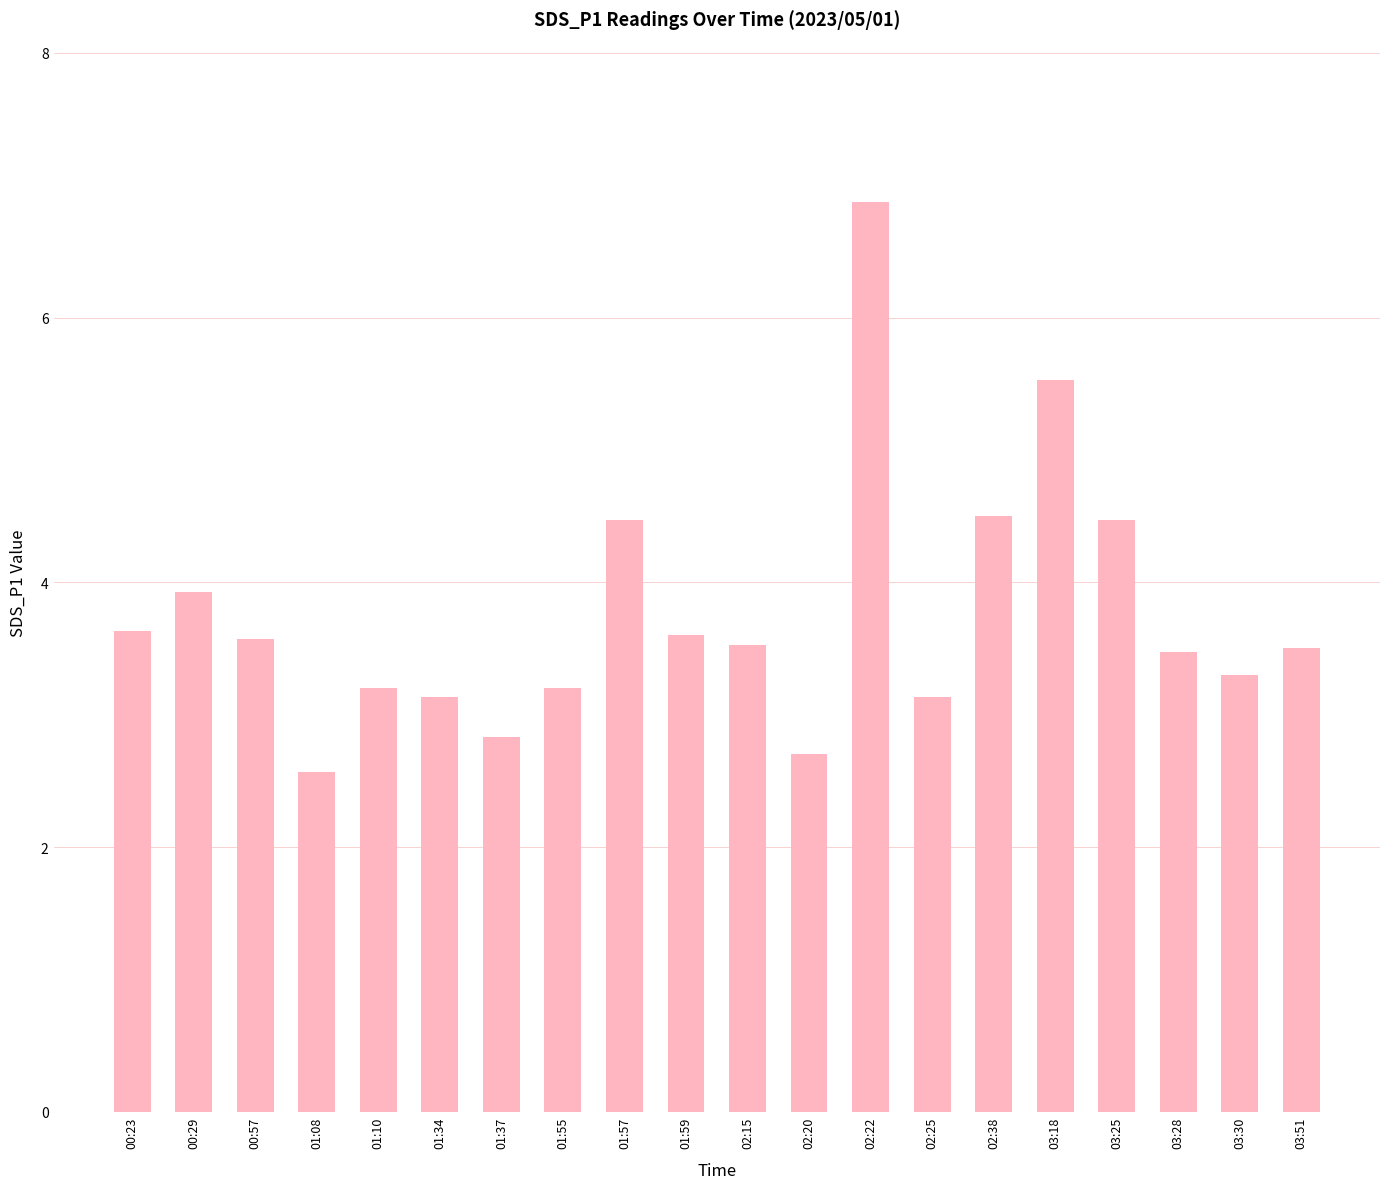

What is the maximum value shown in the chart?

6.9